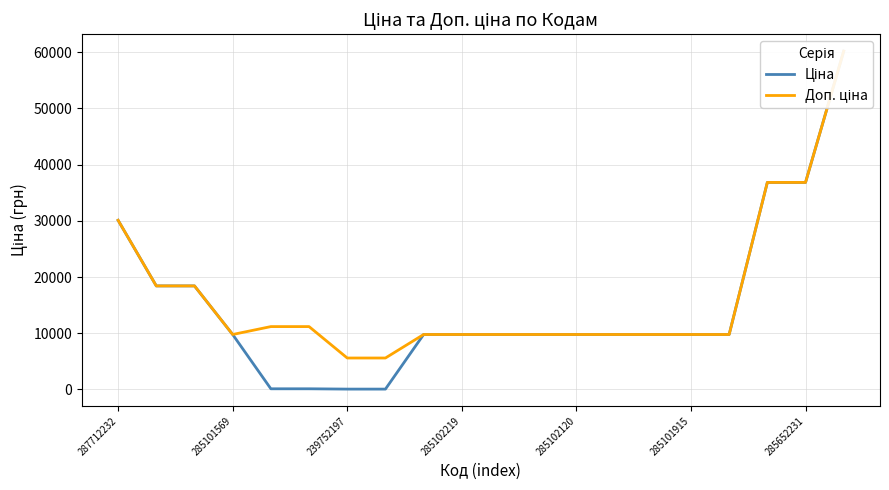

What are all the series names shown in the legend?

Ціна, Доп. ціна